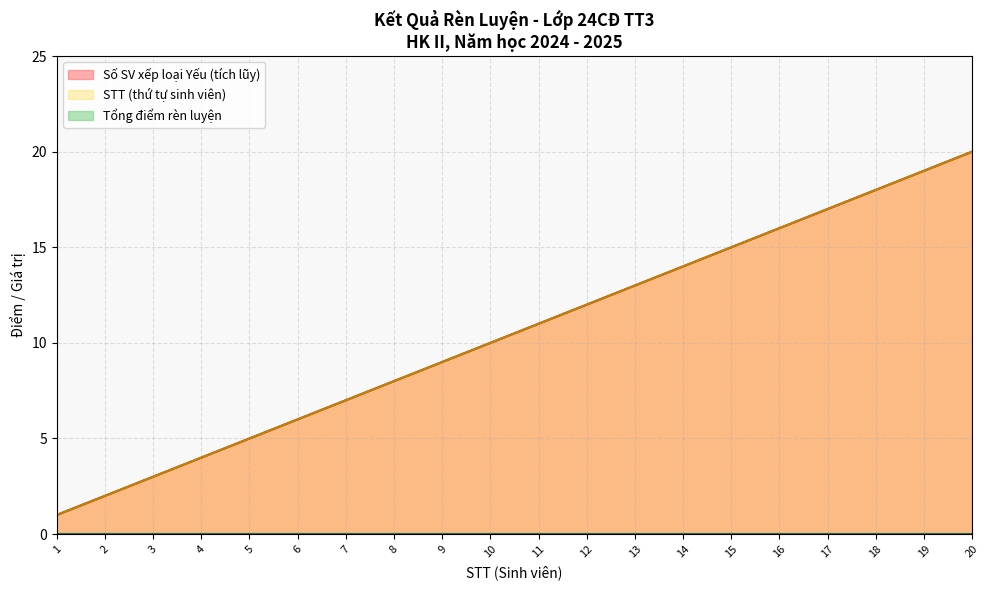

True or false: STT and Tổng điểm rèn luyện intersect in this chart.

False